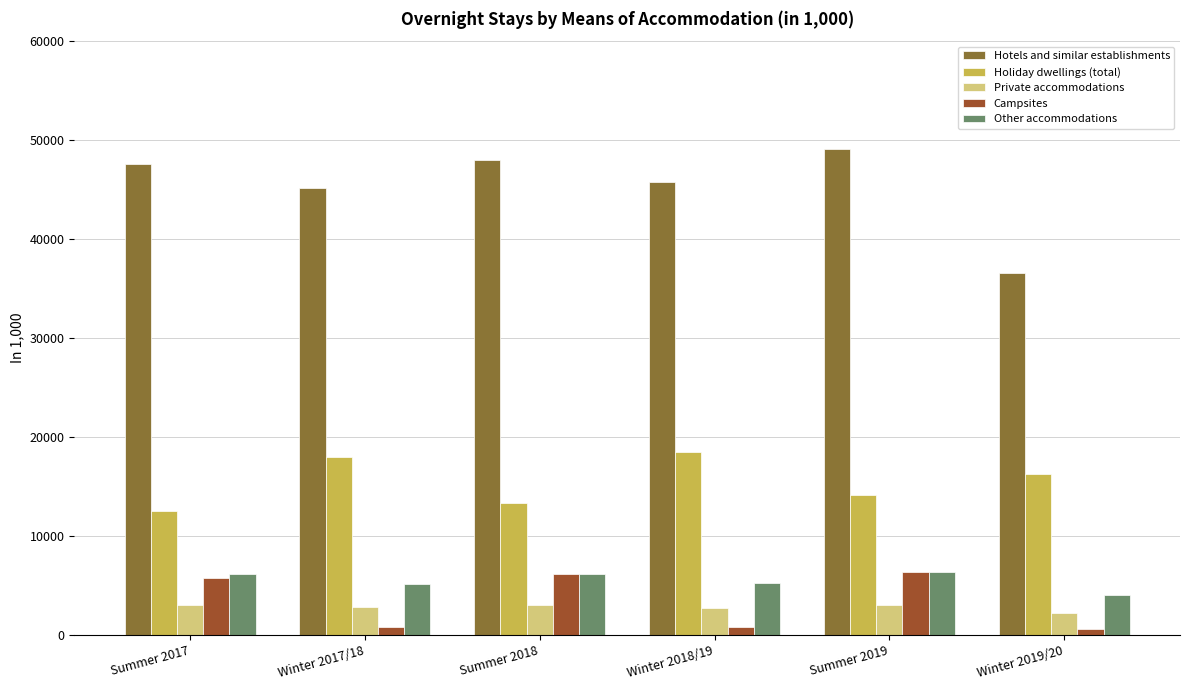

At which label does Other accommodations first exceed 6133?

Summer 2017